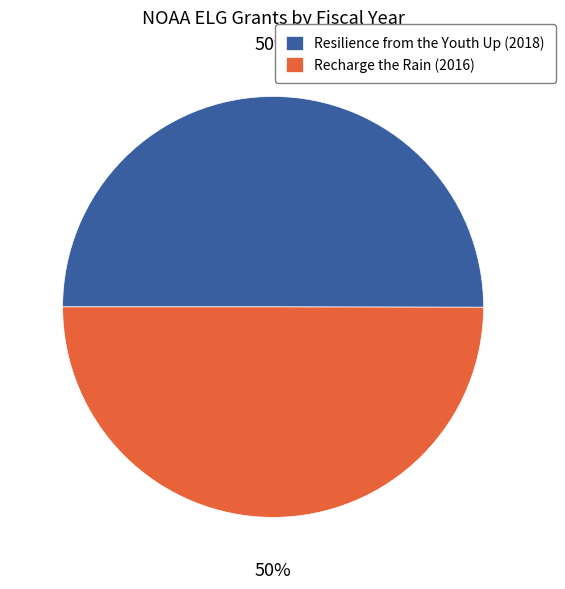

Approximately how many times larger is the value at Recharge the Rain (2016) compared to Resilience from the Youth Up (2018)?

1.0